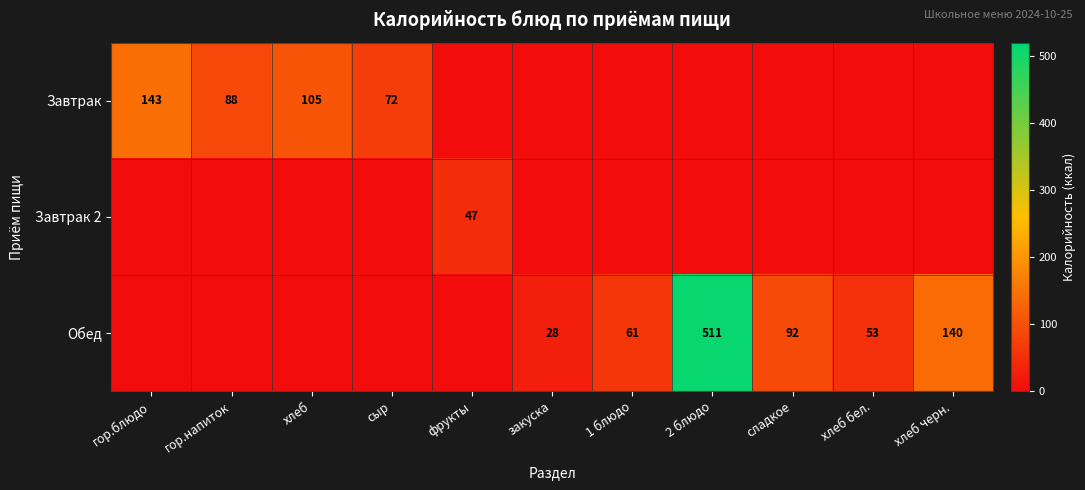

At which category is the sum across all series the highest?

2 блюдо